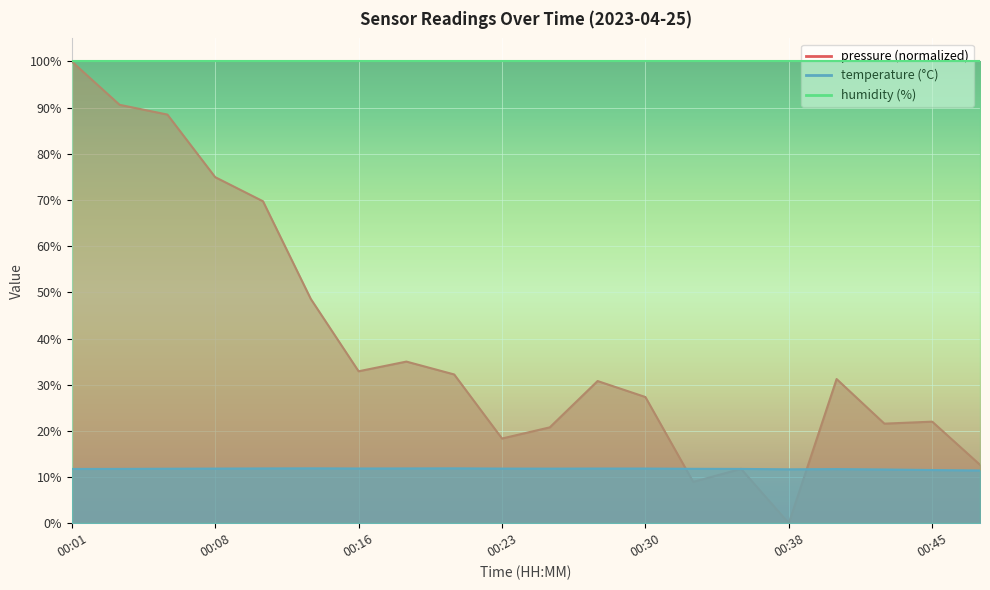

Between 00:18 and 00:21, which series saw the biggest shift?

pressure